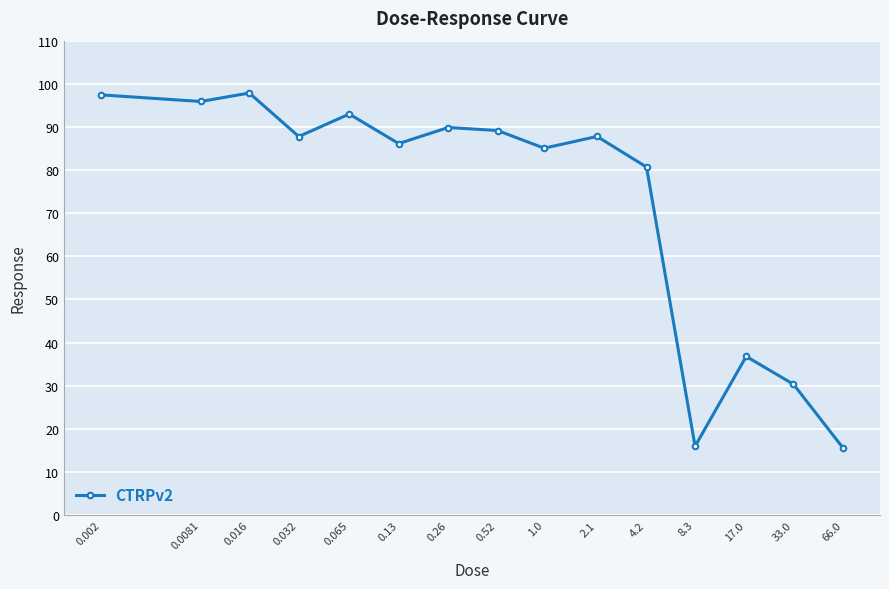

Which has a higher value, 0.016 or 1.0?

0.016